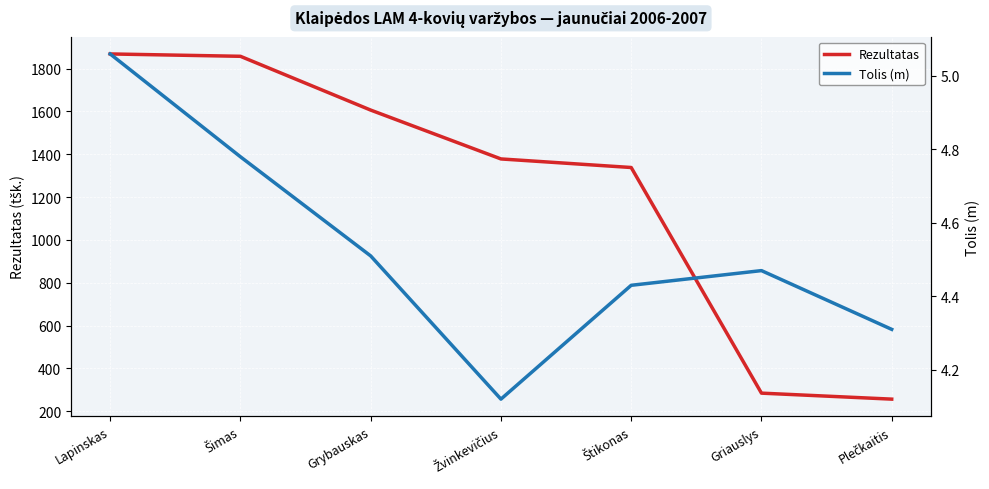

What is the sum of the Tolis (m) values at Žvinkevičius and Grybauskas?

8.6